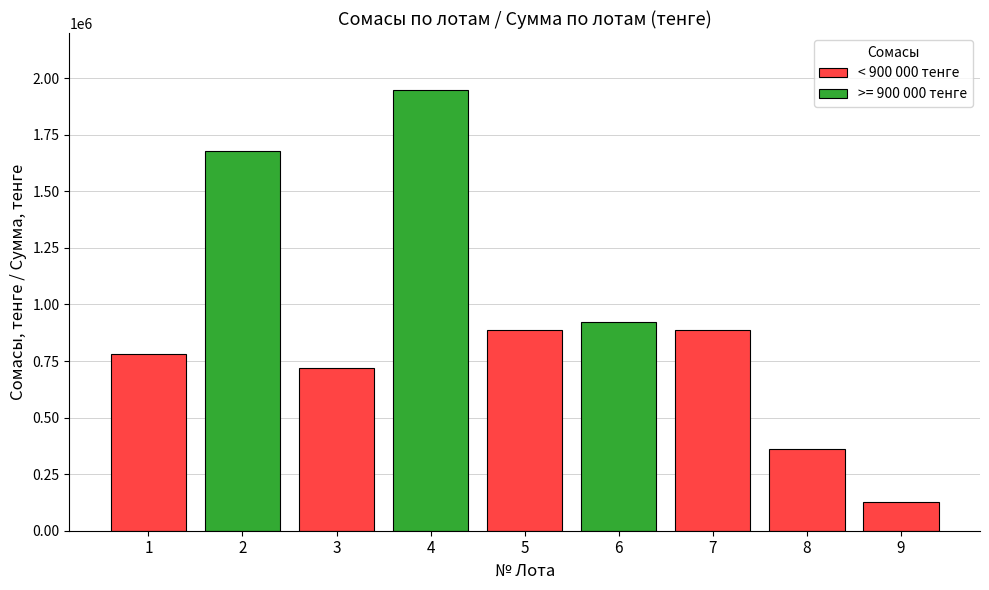

Which has a higher value, 7 or 9?

7